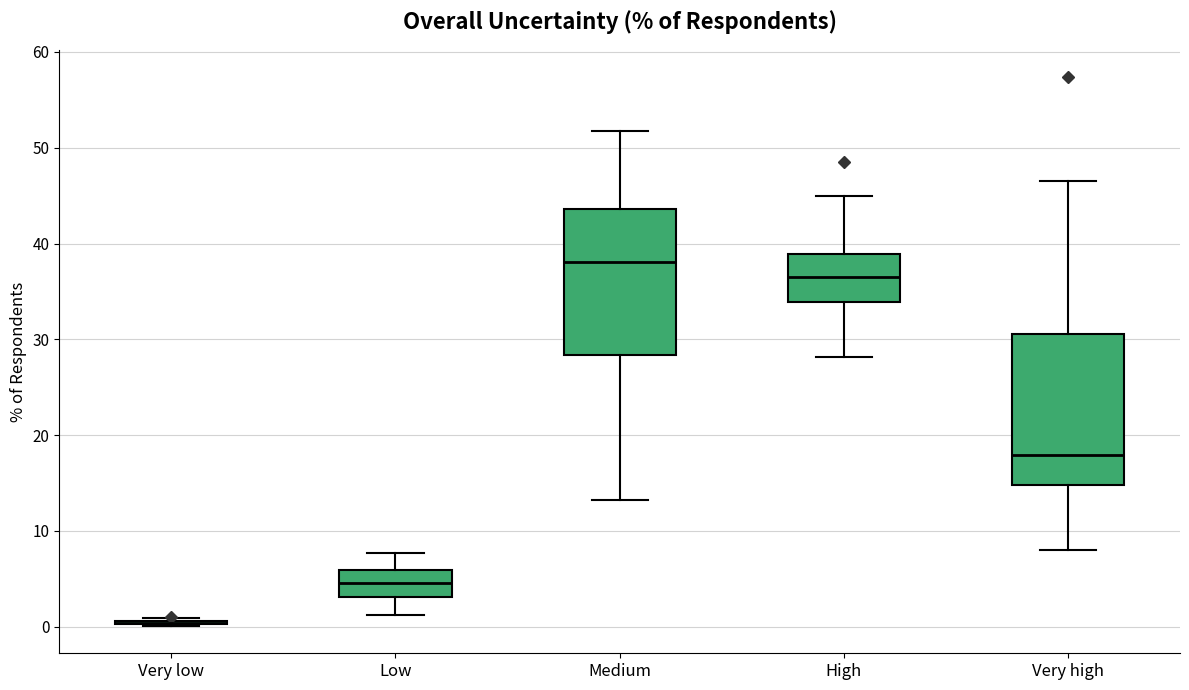

Reading left to right, transcribe this box plot: for each box, give where its median line is, the range the box spans, and where its two whiskers end, as read against the y-axis. The values are not printed on the chart, so give them approximately, as read against the axis.

Very low: box collapsed to a line at 0, whiskers 0 to 1
Low: median 5, box 3 to 6, whiskers 1 to 8
Medium: median 38, box 28 to 44, whiskers 13 to 52
High: median 37, box 34 to 39, whiskers 28 to 45
Very high: median 18, box 15 to 31, whiskers 8 to 47